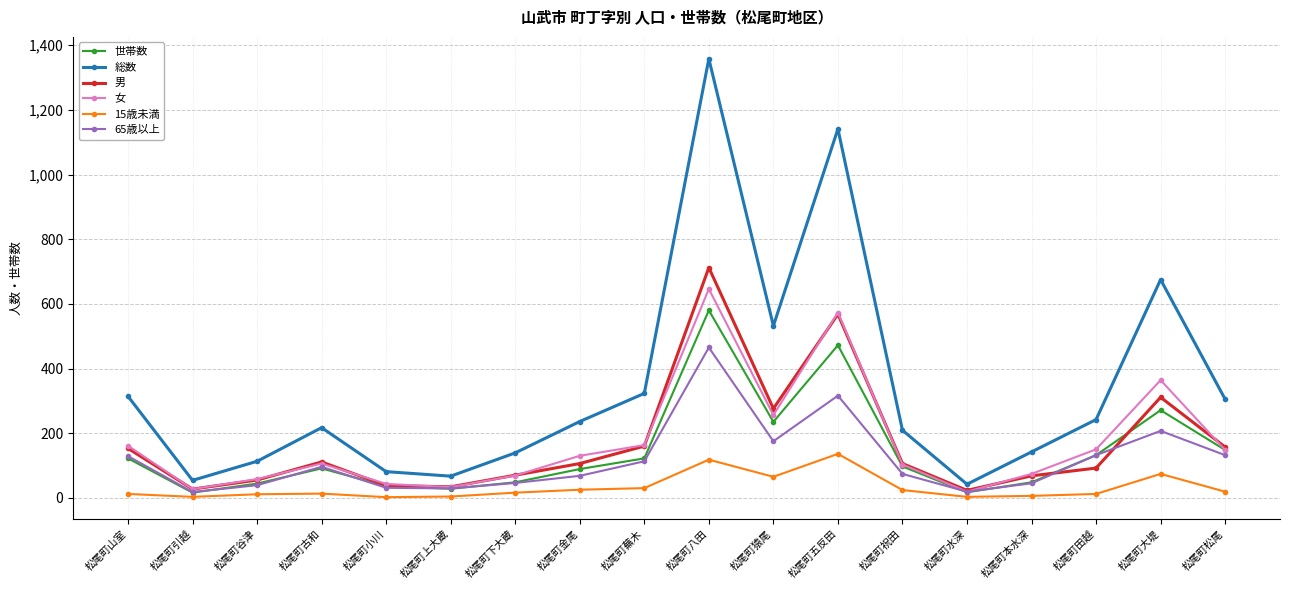

Is it true that 男 equals 311 at 松尾町大堤?

True